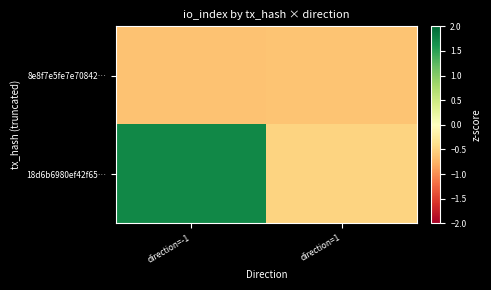

Reading left to right, transcribe all the data shown in this chart.

8e8f7e5fe7e70842…: direction=-1=-0.6	direction=1=-0.6
18d6b6980ef42f65…: direction=-1=1.7	direction=1=-0.5